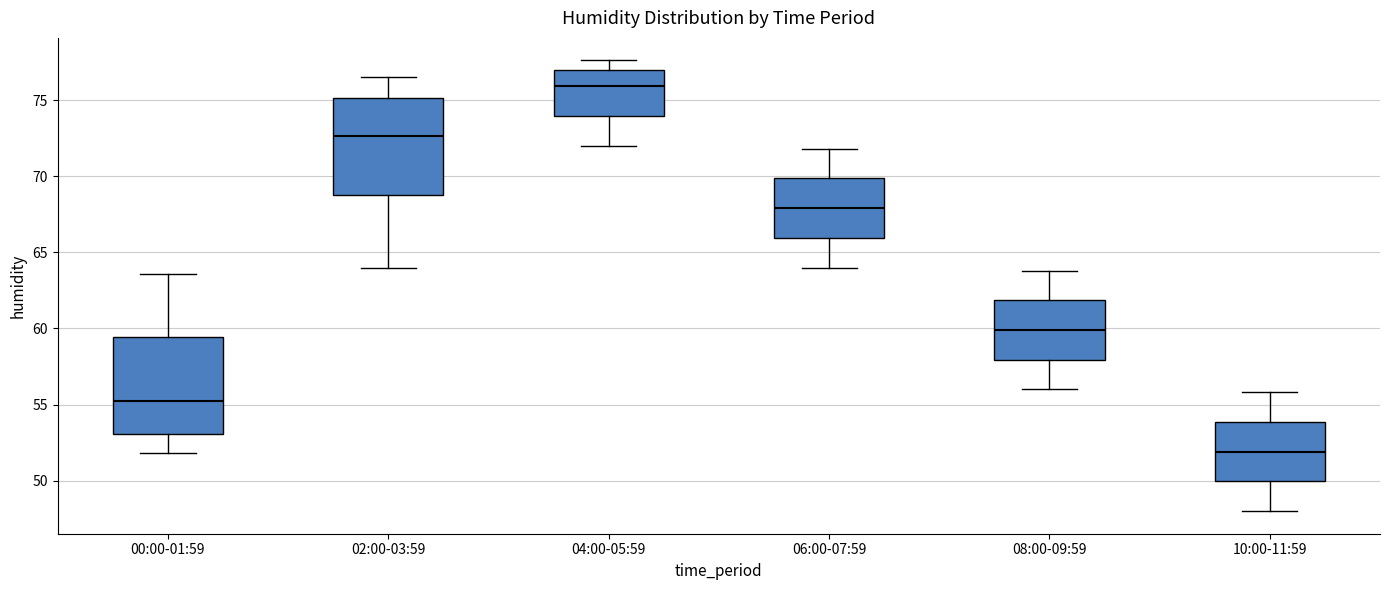

Which box has the lowest median line?

10:00-11:59